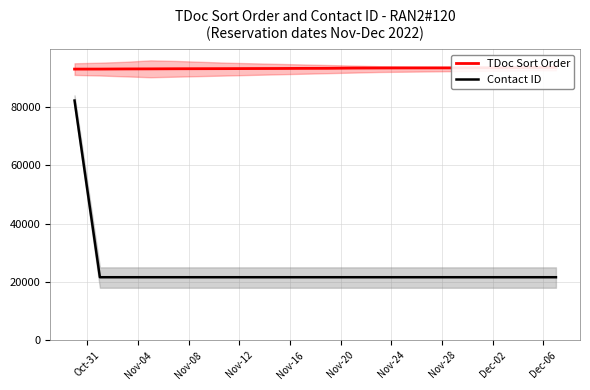

What is the maximum value for Contact ID?

82214